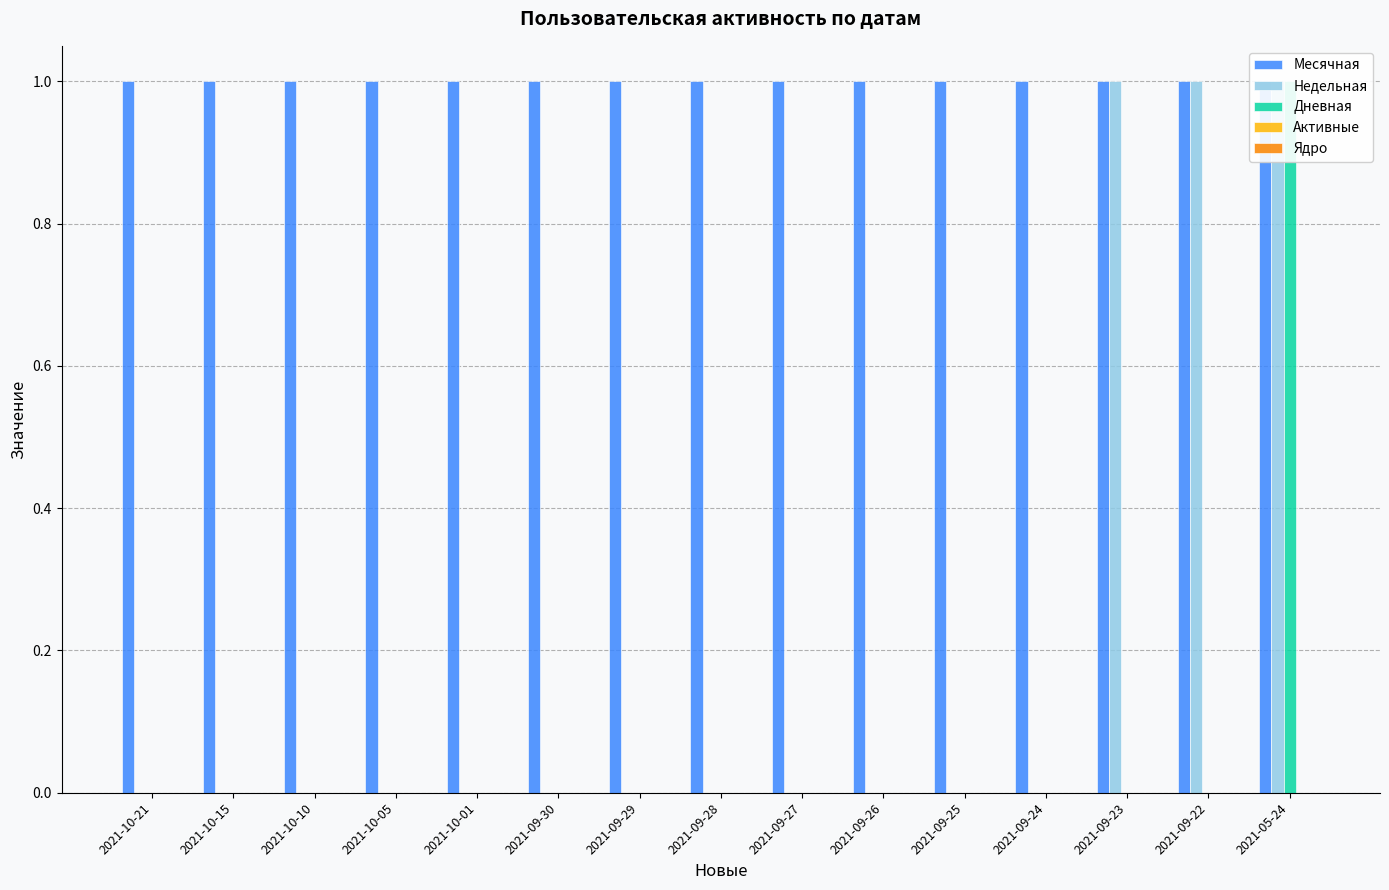

Reading left to right, list all the values displayed in this chart.

Месячная: 2021-10-21=1	2021-10-15=1	2021-10-10=1	2021-10-05=1	2021-10-01=1	2021-09-30=1	2021-09-29=1	2021-09-28=1	2021-09-27=1	2021-09-26=1	2021-09-25=1	2021-09-24=1	2021-09-23=1	2021-09-22=1	2021-05-24=1
Недельная: 2021-10-21=0	2021-10-15=0	2021-10-10=0	2021-10-05=0	2021-10-01=0	2021-09-30=0	2021-09-29=0	2021-09-28=0	2021-09-27=0	2021-09-26=0	2021-09-25=0	2021-09-24=0	2021-09-23=1	2021-09-22=1	2021-05-24=1
Дневная: 2021-10-21=0	2021-10-15=0	2021-10-10=0	2021-10-05=0	2021-10-01=0	2021-09-30=0	2021-09-29=0	2021-09-28=0	2021-09-27=0	2021-09-26=0	2021-09-25=0	2021-09-24=0	2021-09-23=0	2021-09-22=0	2021-05-24=1
Активные: 2021-10-21=0	2021-10-15=0	2021-10-10=0	2021-10-05=0	2021-10-01=0	2021-09-30=0	2021-09-29=0	2021-09-28=0	2021-09-27=0	2021-09-26=0	2021-09-25=0	2021-09-24=0	2021-09-23=0	2021-09-22=0	2021-05-24=0
Ядро: 2021-10-21=0	2021-10-15=0	2021-10-10=0	2021-10-05=0	2021-10-01=0	2021-09-30=0	2021-09-29=0	2021-09-28=0	2021-09-27=0	2021-09-26=0	2021-09-25=0	2021-09-24=0	2021-09-23=0	2021-09-22=0	2021-05-24=0